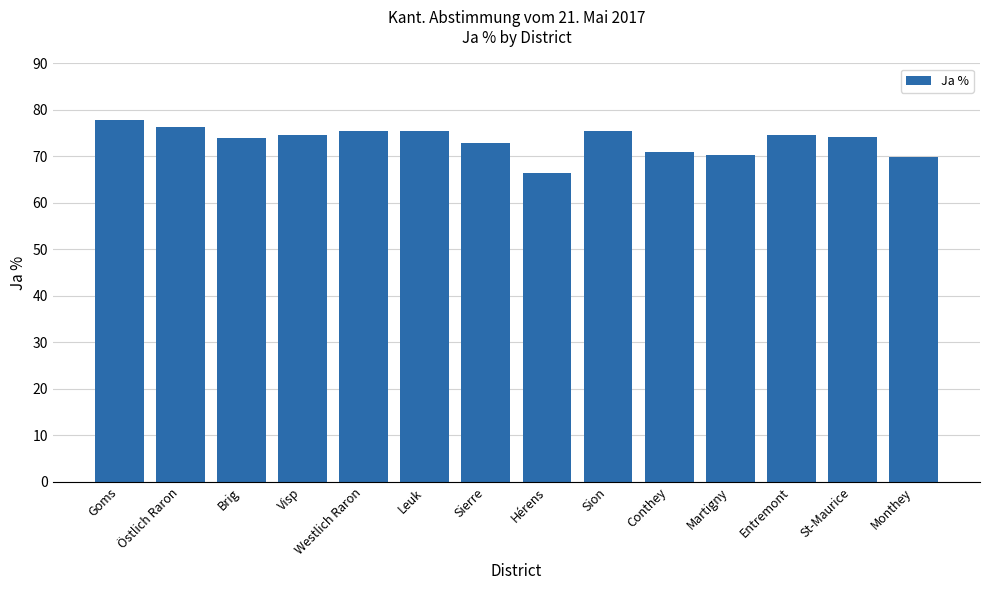

Read the value at Visp.

74.6